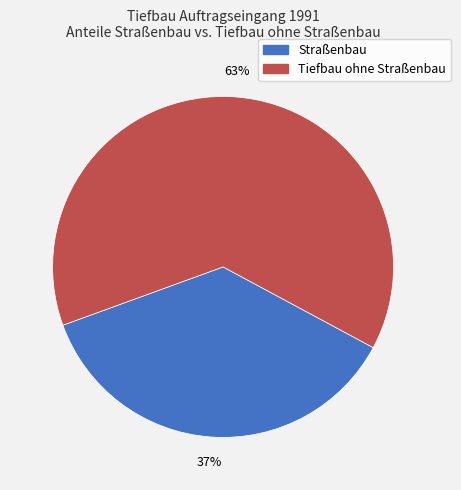

Does any single category account for the majority?

Yes